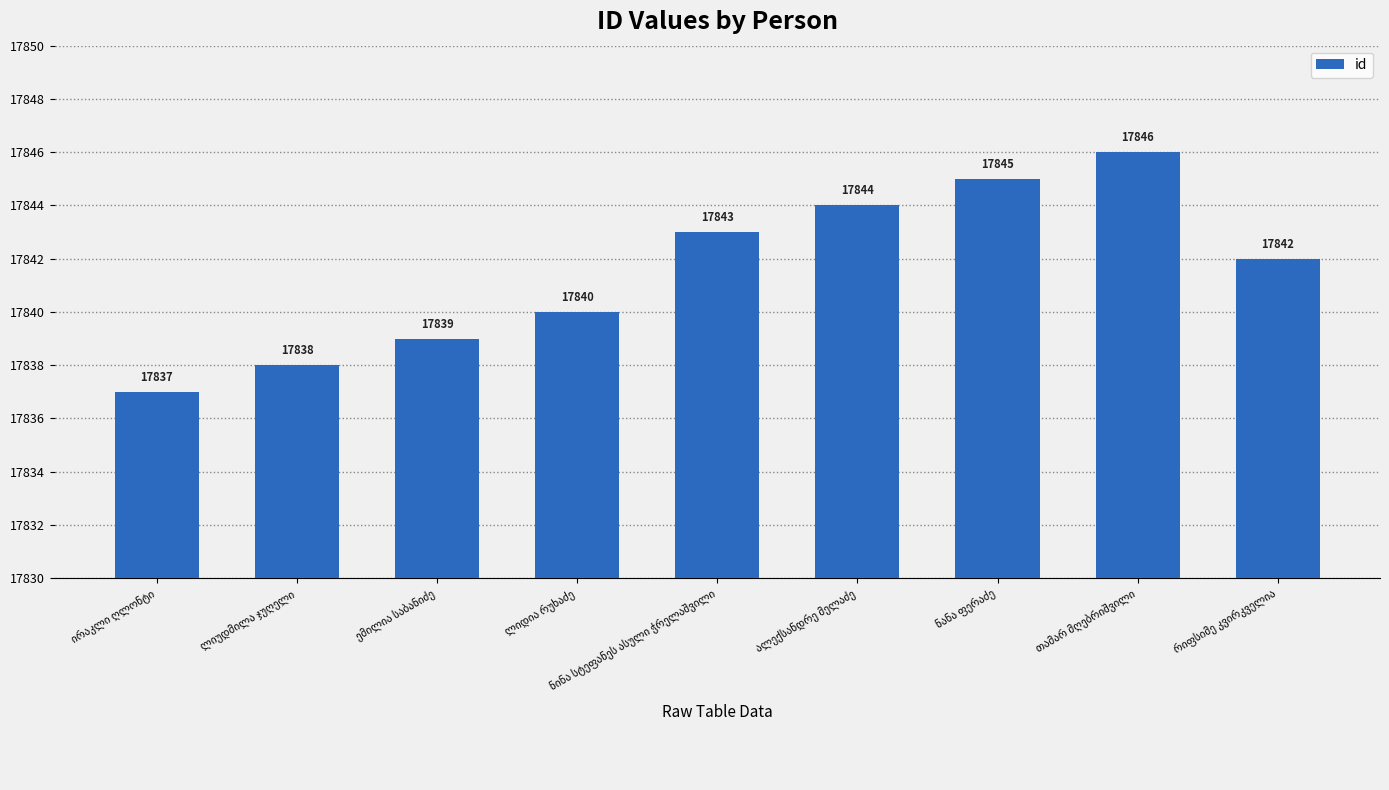

Are the bars horizontal?

No